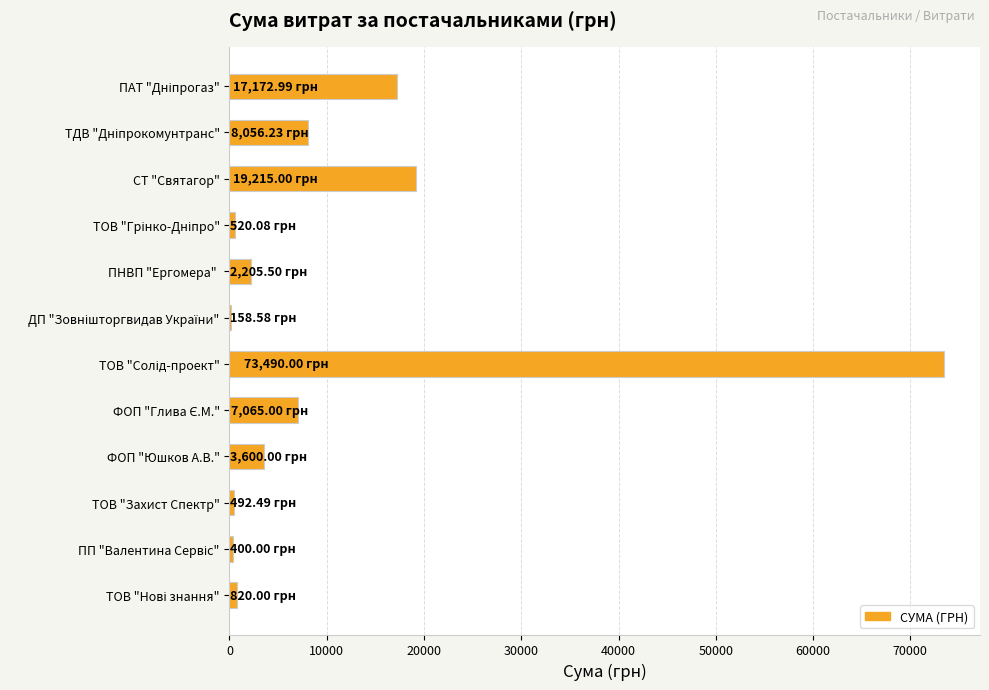

What is the sum of all values?

133195.9